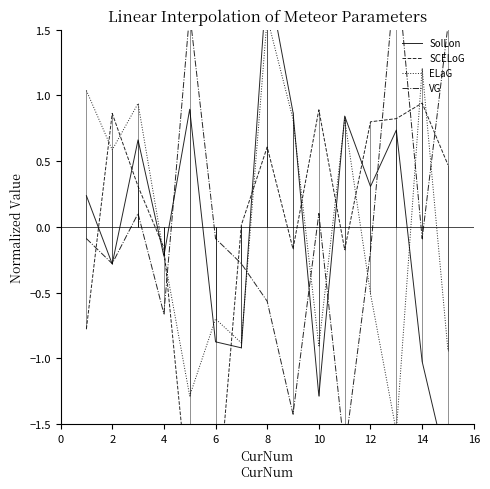

Is the value of VG at 6 greater than the value of ELaG at 8?

No